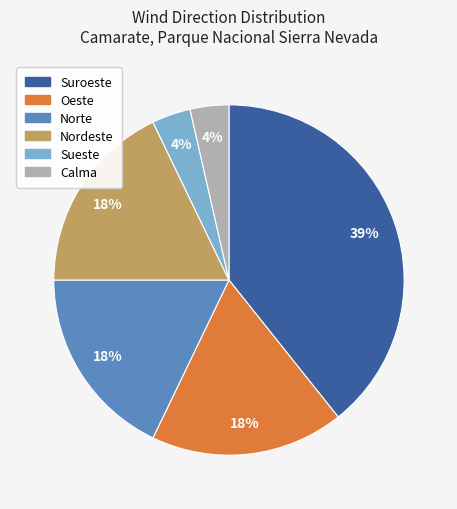

The Nordeste slice represents 18% of the pie. True or false?

True